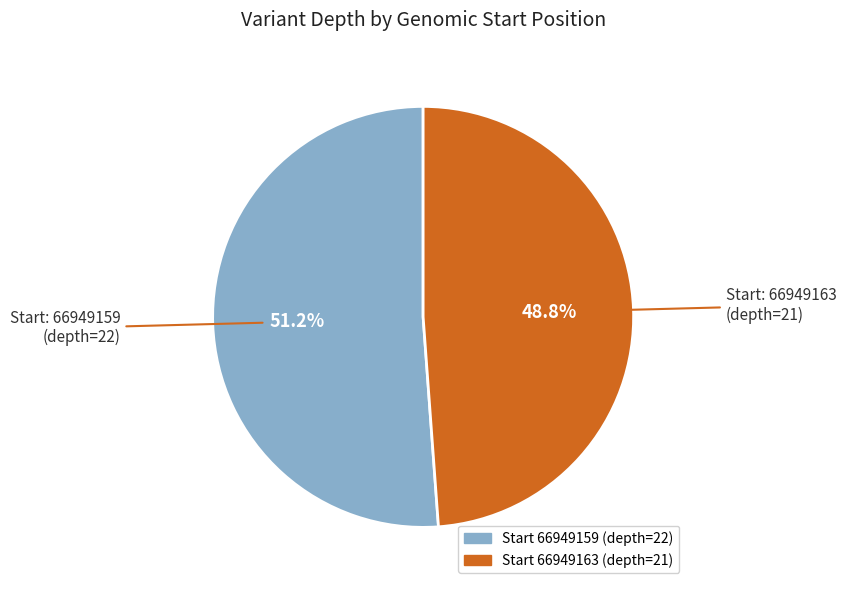

Is there any slice that represents more than half of the pie?

Yes